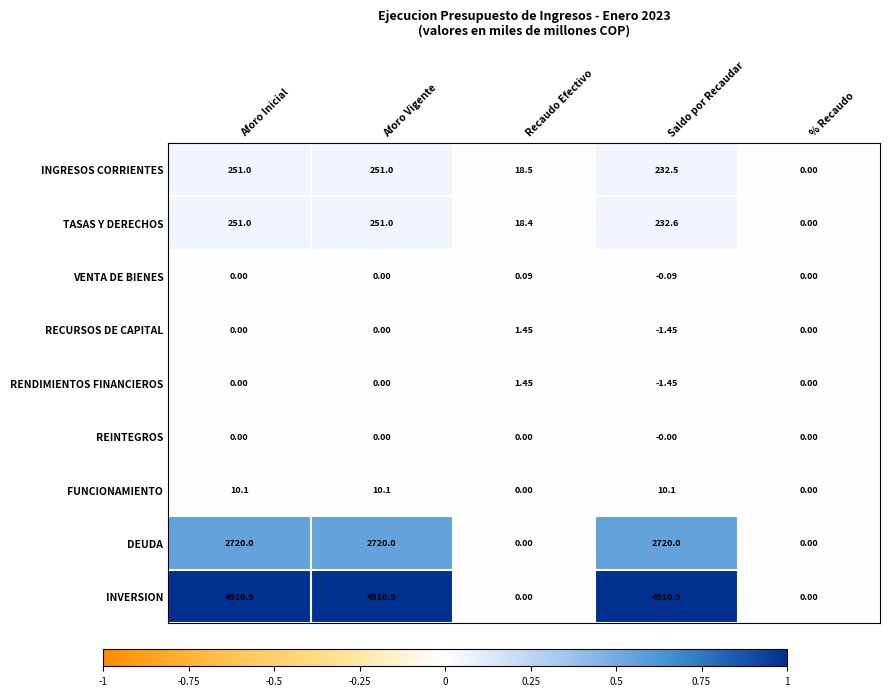

Which series changed the most between Recaudo Efectivo and % Recaudo?

INGRESOS CORRIENTES